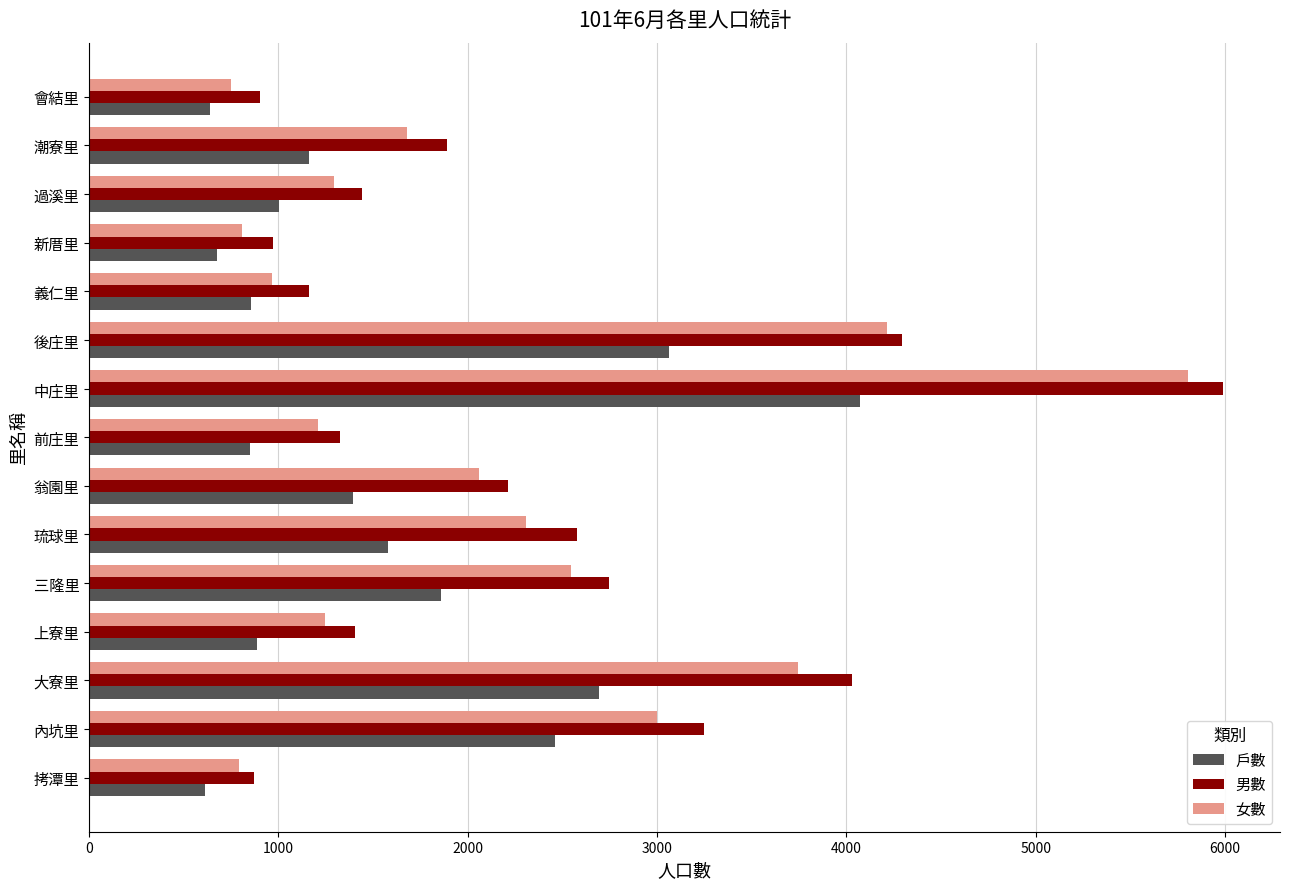

The value of 女數 at 上寮里 is 1247. True or false?

True